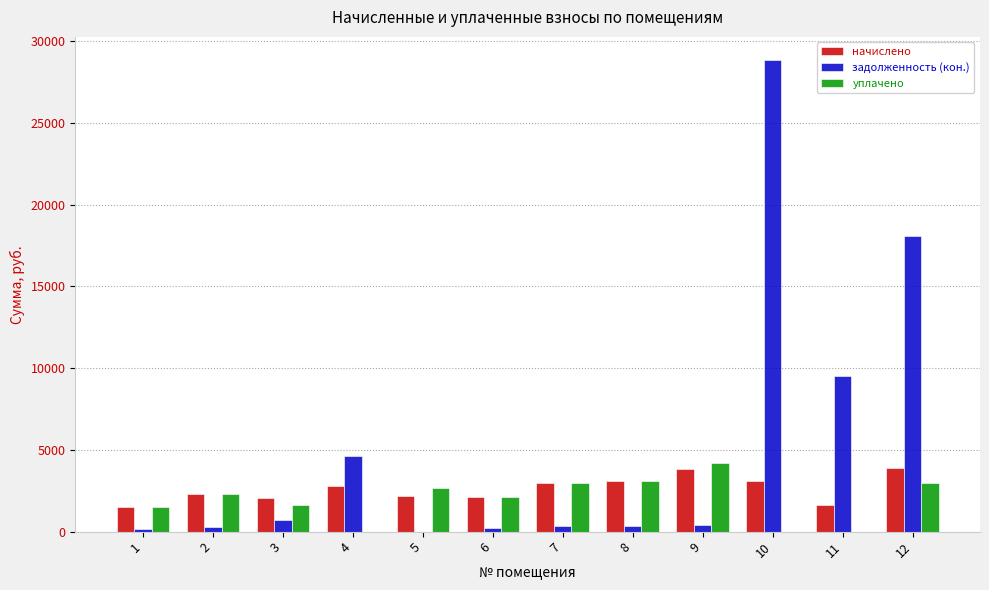

What is the greatest value displayed?

28825.8